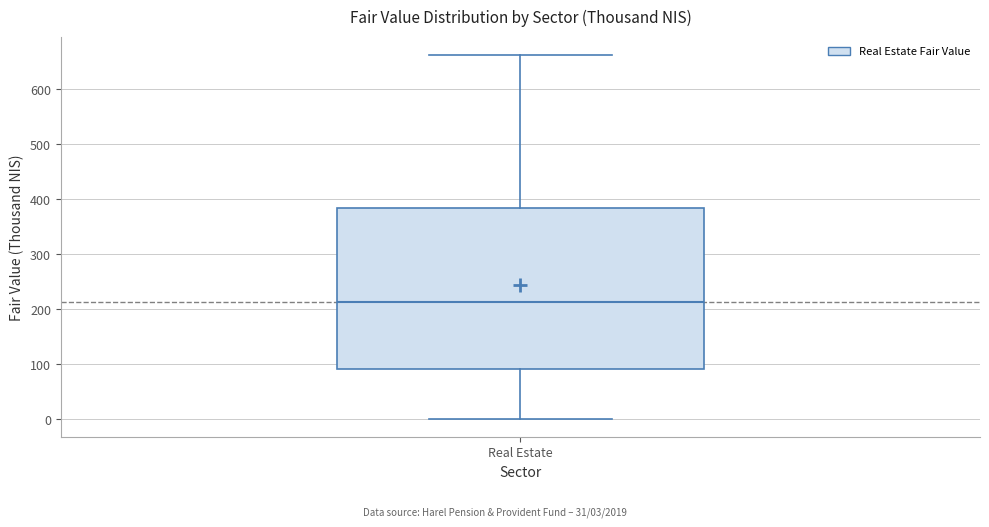

Transcribe this box plot: give where the median line is, the range the box spans, and where the two whiskers end, as read against the y-axis. The values are not printed on the chart, so give them approximately, as read against the axis.

median 210, box 90 to 380, whiskers 0 to 660